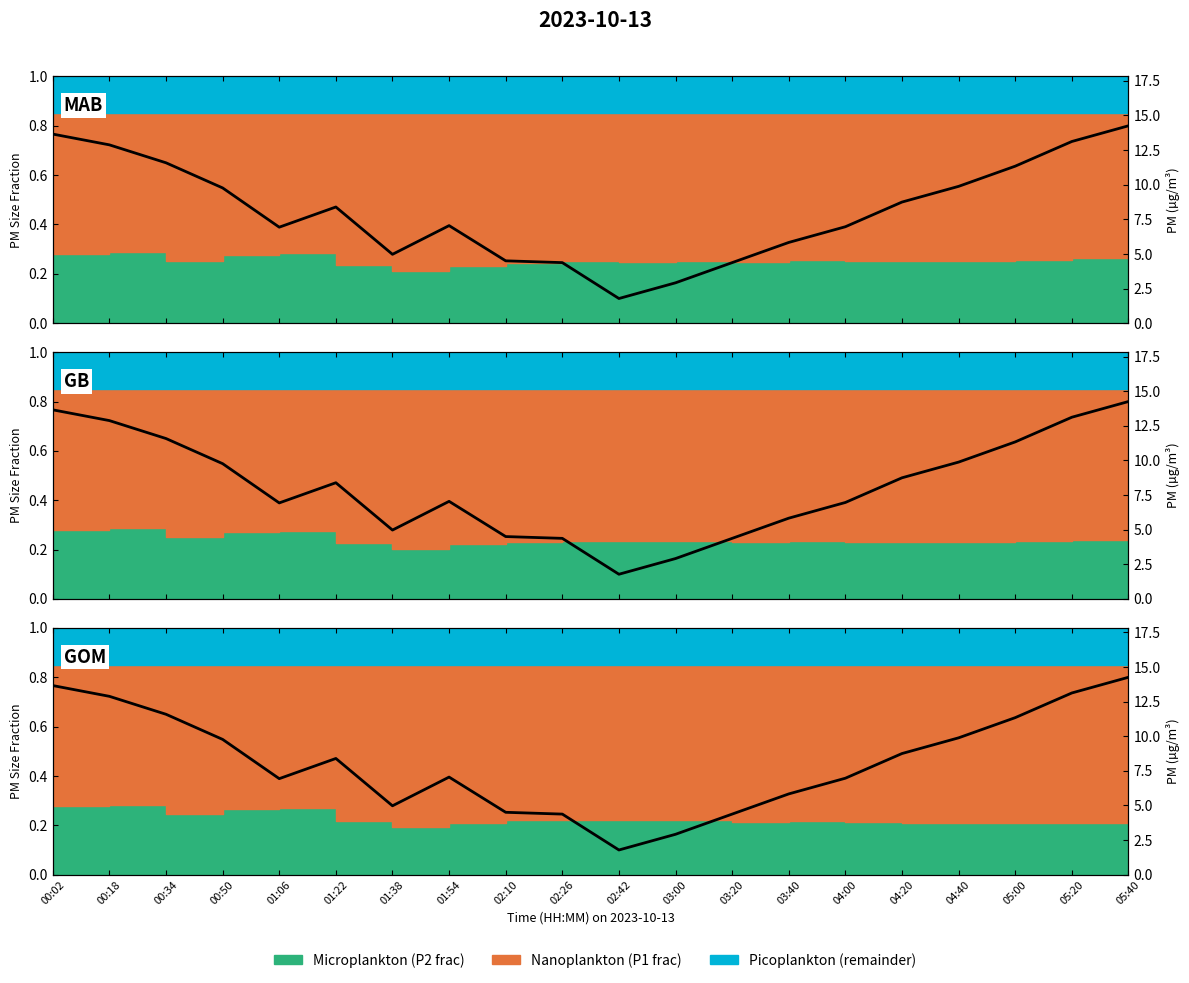

Reading right to left, transcribe all the data shown in this chart.

0.8	0.7	0.6	0.6	0.5	0.4	0.3	0.2	0.2	0.1	0.2	0.3	0.4	0.3	0.5	0.4	0.5	0.7	0.7	0.8